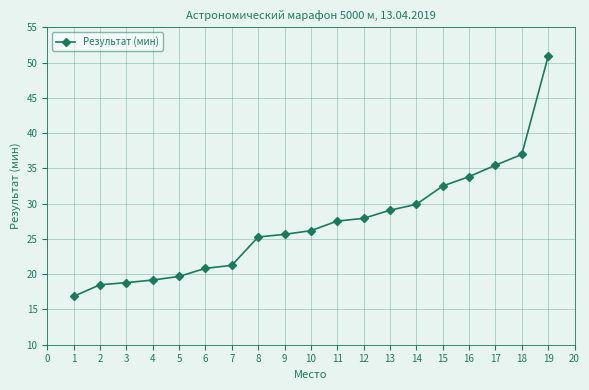

Is it true that the value at 8 is 8.7?

False